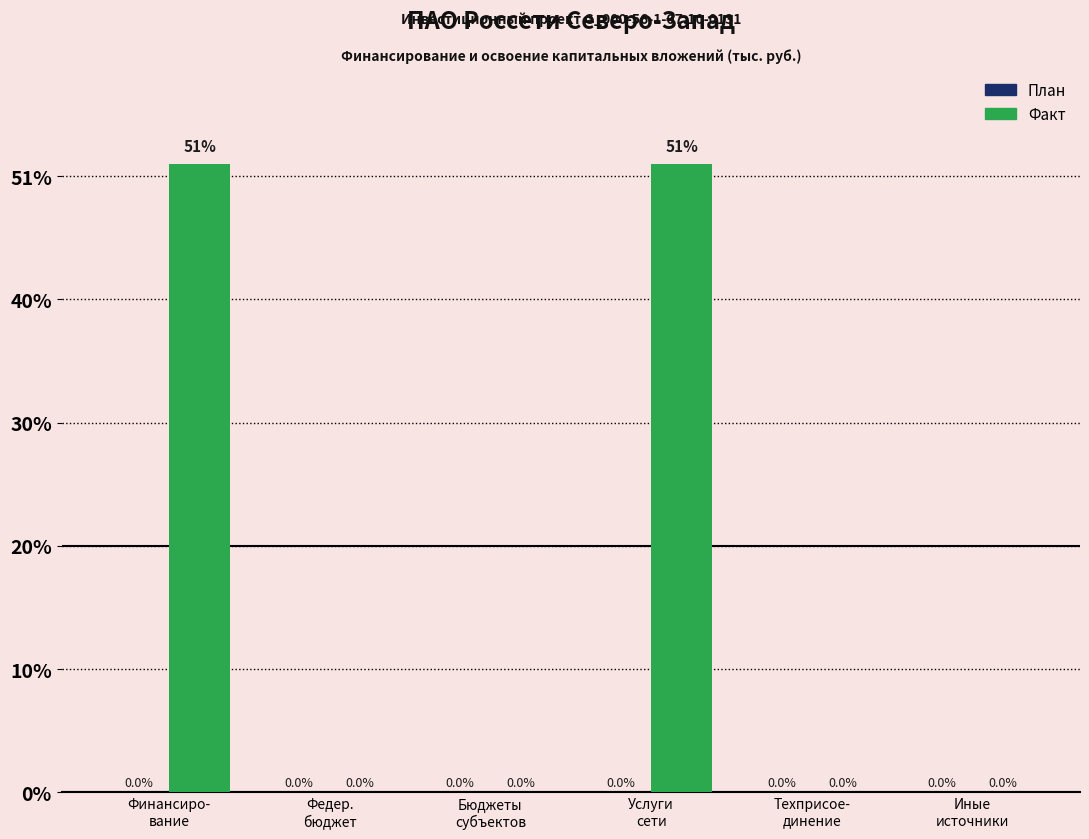

Reading left to right, list all the values displayed in this chart.

План: Финансиро-
вание=0.0	Федер.
бюджет=0.0	Бюджеты
субъектов=0.0	Услуги
сети=0.0	Техприсое-
динение=0.0	Иные
источники=0.0
Факт: Финансиро-
вание=51.0	Федер.
бюджет=0.0	Бюджеты
субъектов=0.0	Услуги
сети=51.0	Техприсое-
динение=0.0	Иные
источники=0.0